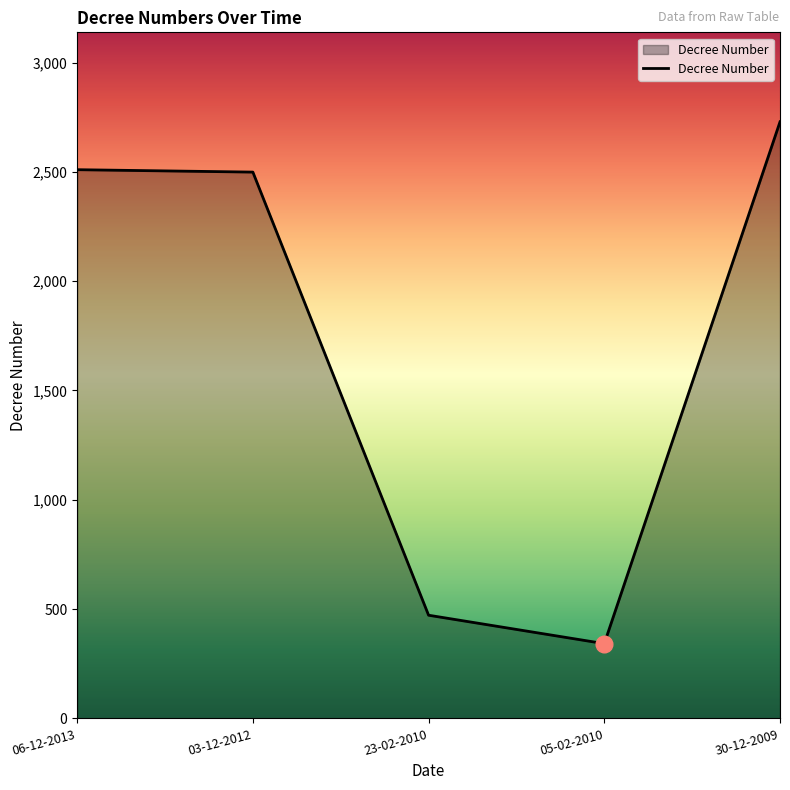

Which category has the lowest value across all series?

05-02-2010